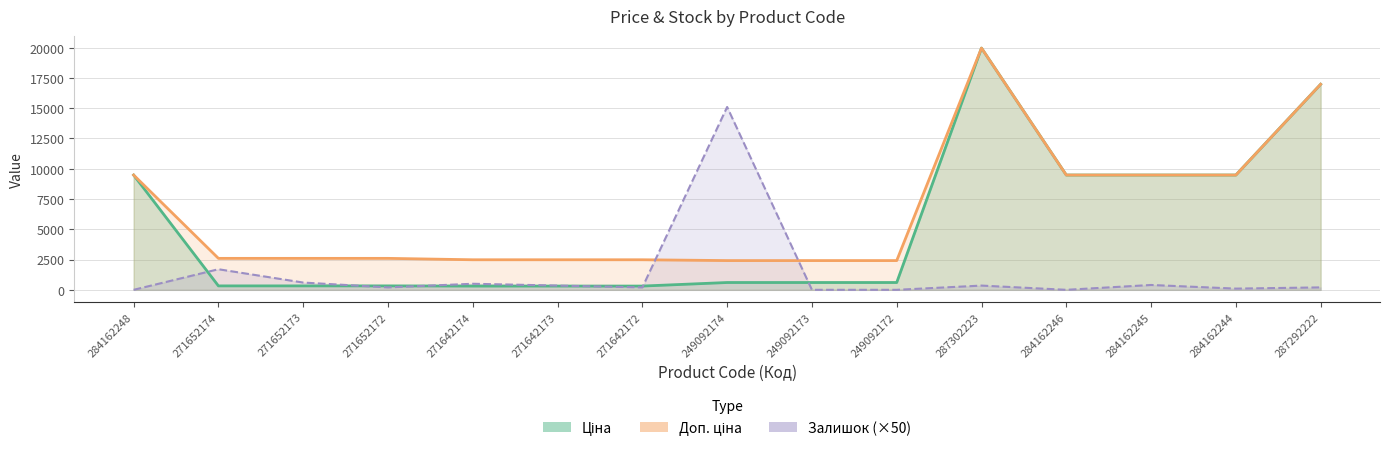

Which series changed the most between 271642174 and 249092174?

Залишок